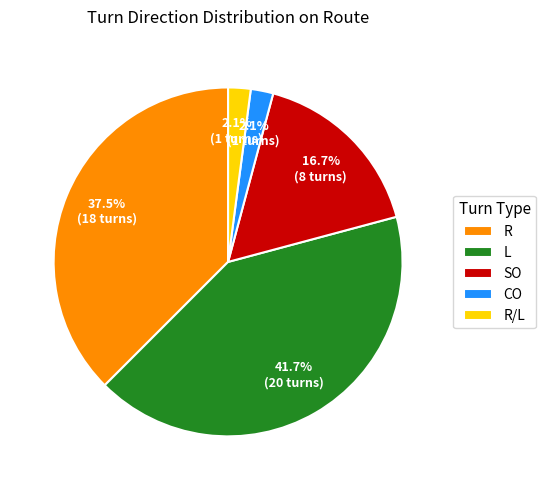

What percentage do R/L and CO together represent?

4.2%